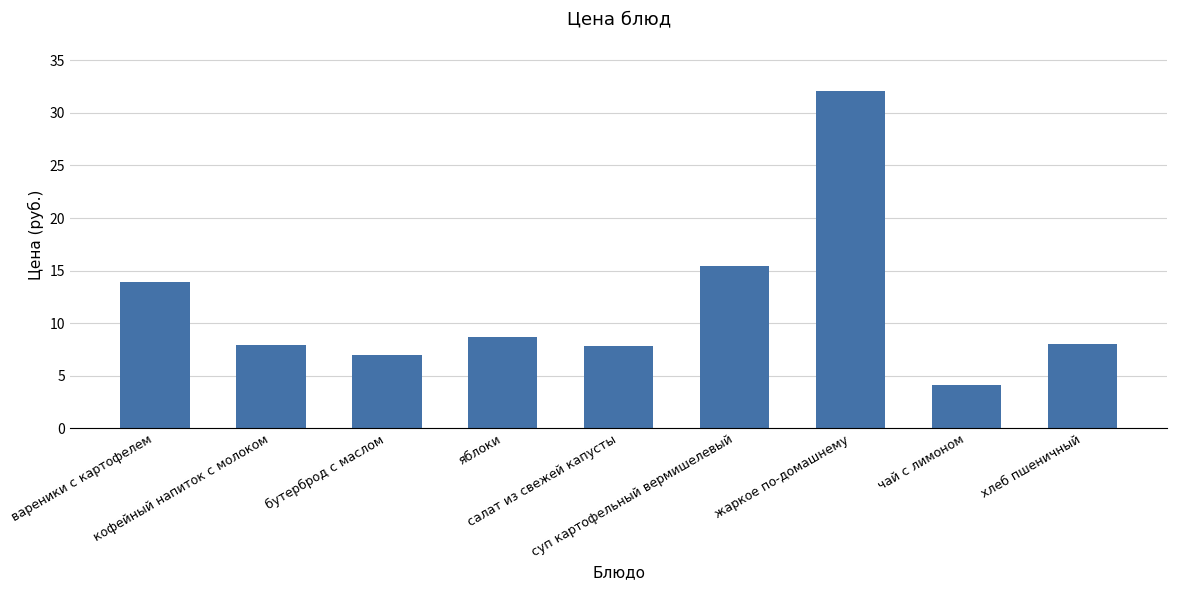

Where does the data first go above 8?

вареники с картофелем